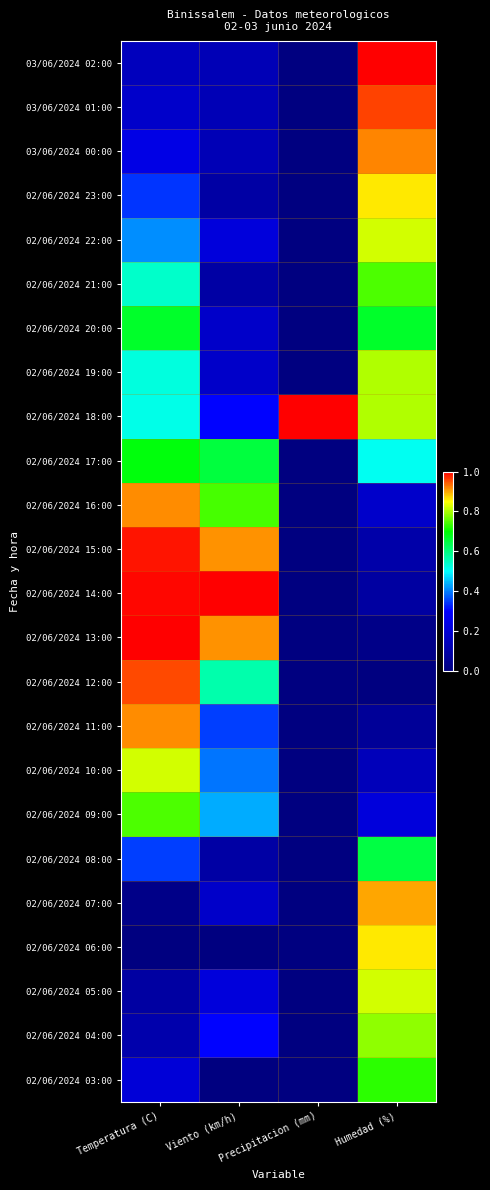

How many distinct data groups are displayed?

24